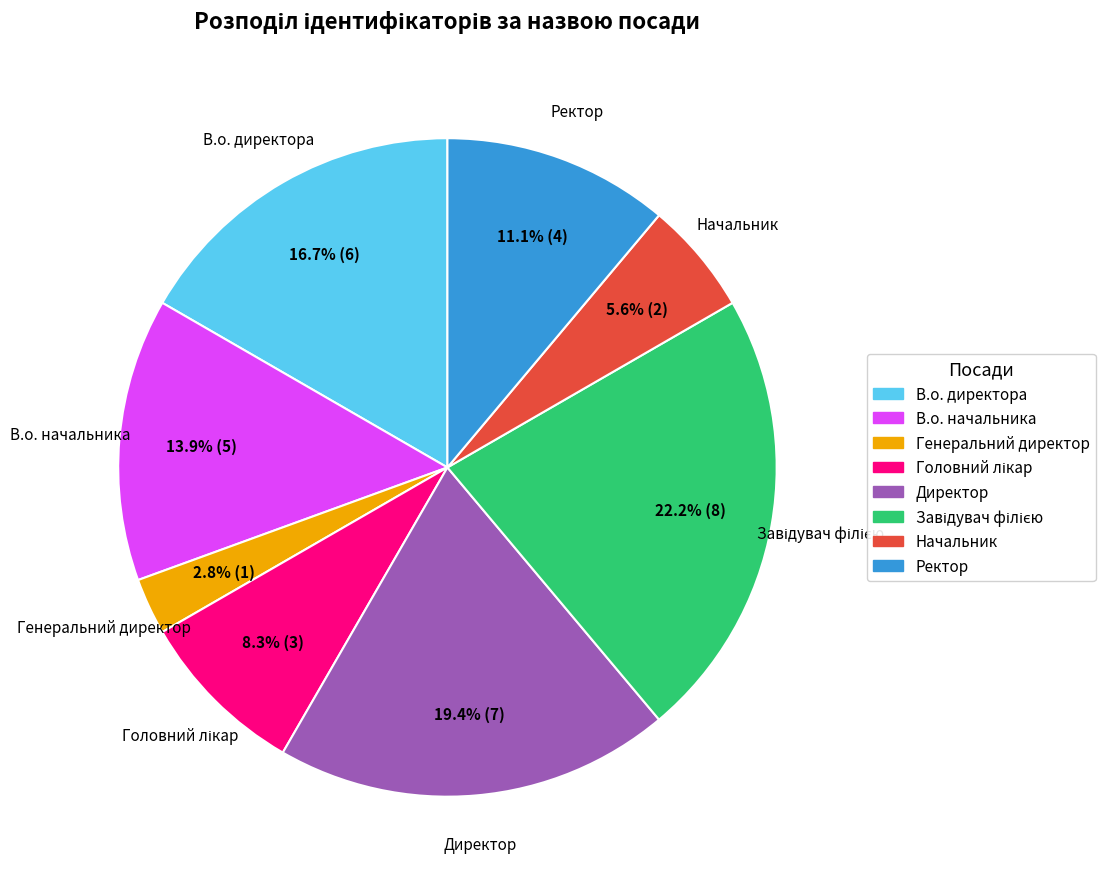

To the nearest percent, what portion does Ректор represent?

11%